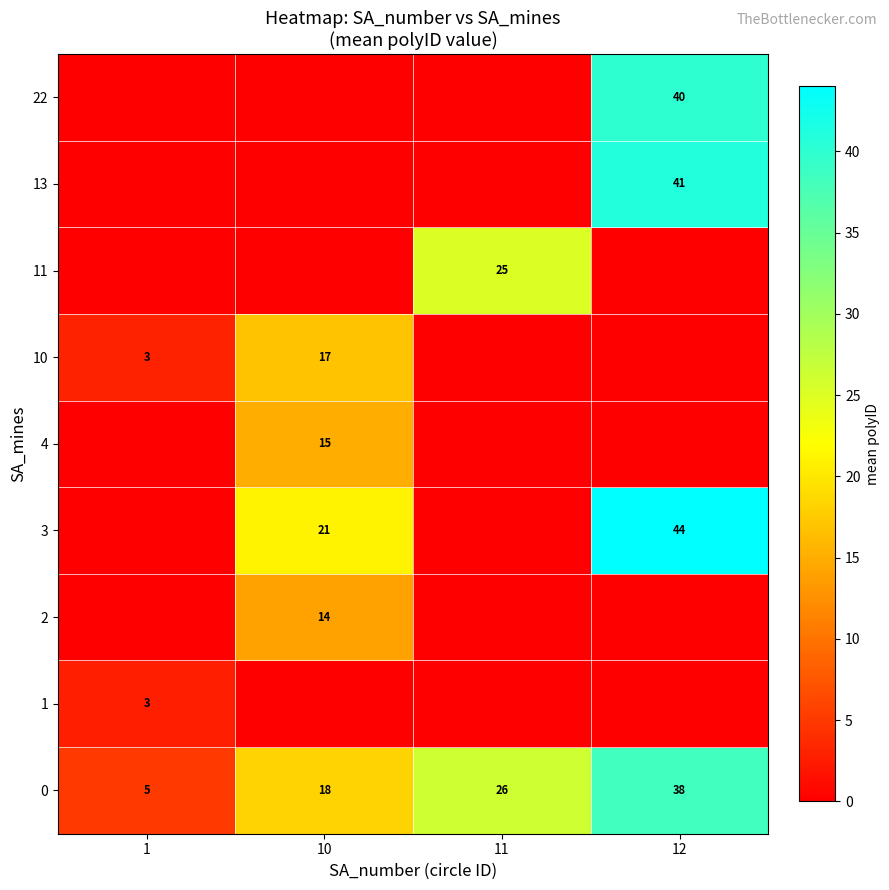

What is the difference between the 0 values at 12 and 11?

12